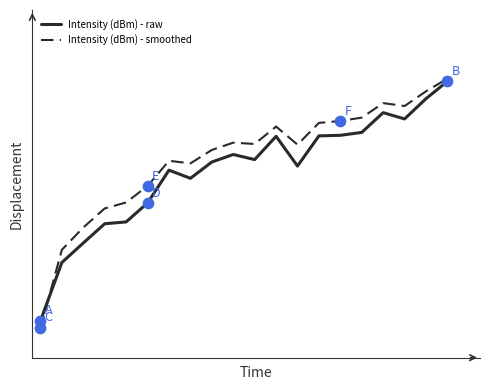

At how many categories does at least one series exceed 0?

20